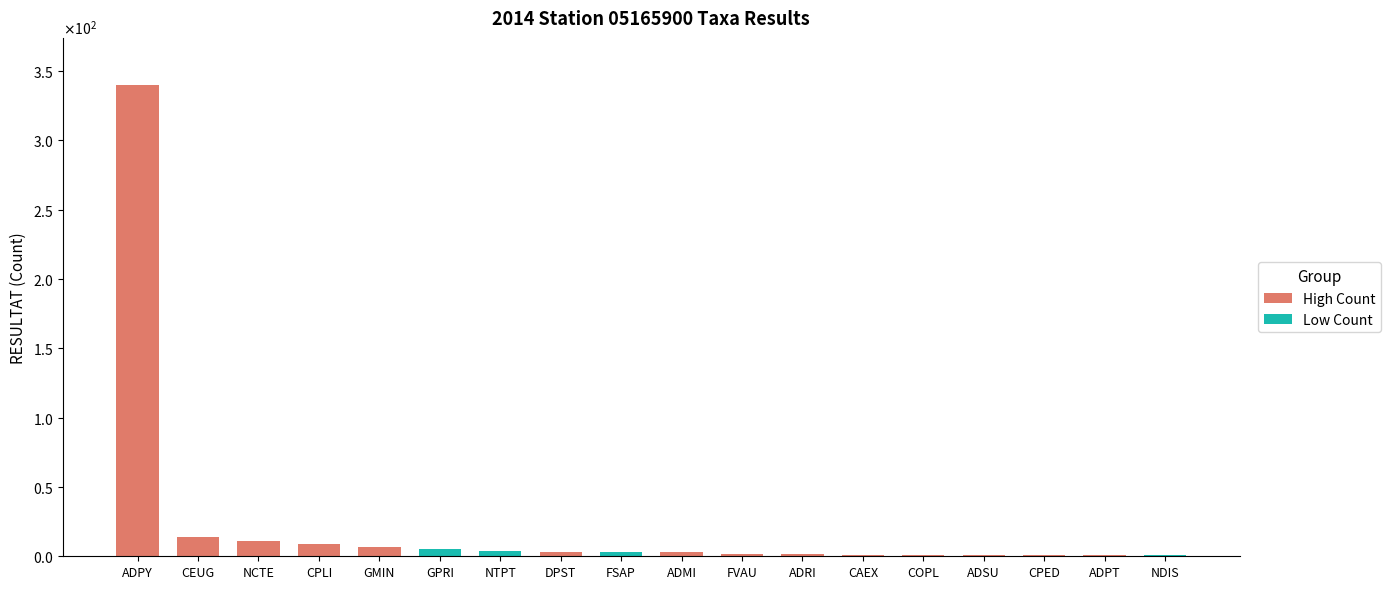

Is it true that the value at ADPT is 1?

False